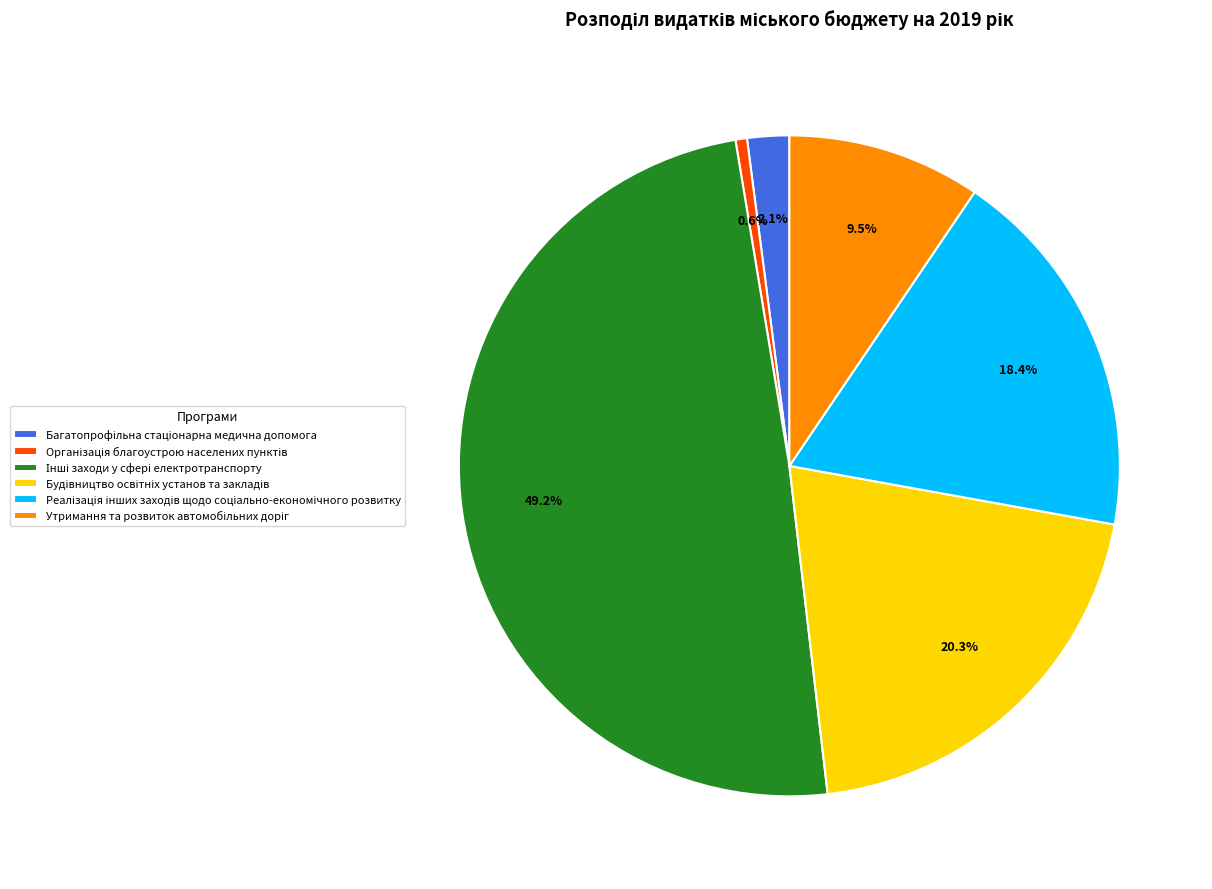

Is there any slice that represents more than half of the pie?

No